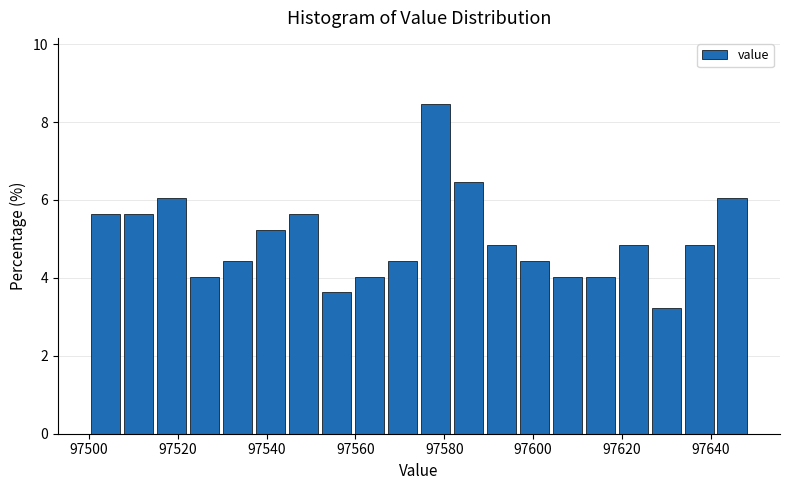

Around what value on the x-axis is the tallest bar? Give the approximate position of its centre, as read against the axis.

97578